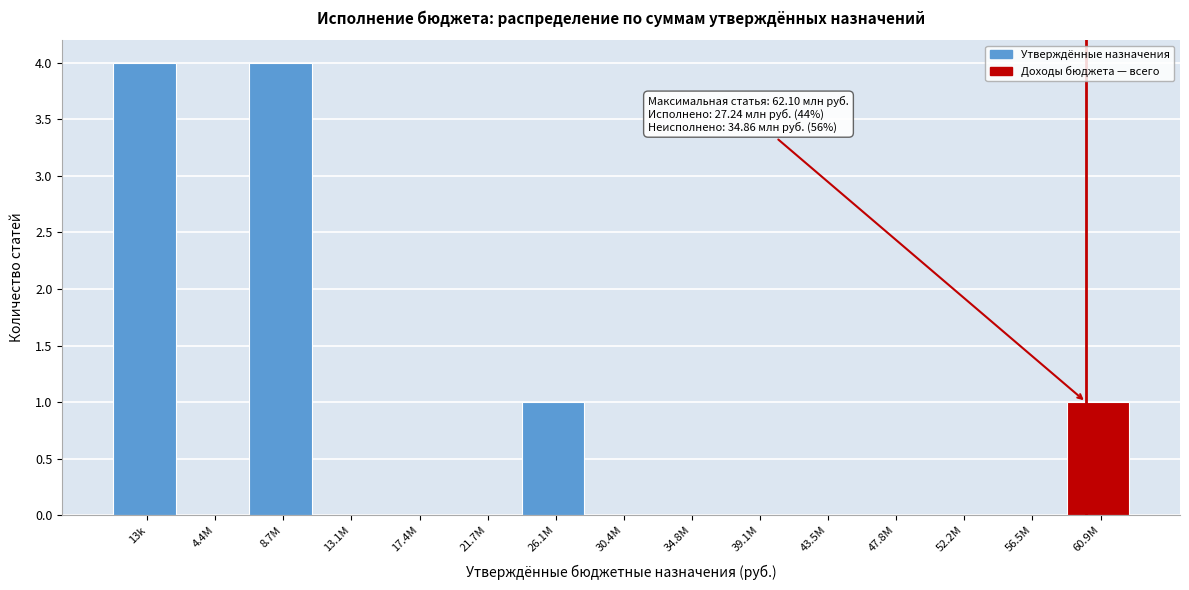

Reading right to left, what are all the values shown in this chart?

60.9M=1	56.5M=0	52.2M=0	47.8M=0	43.5M=0	39.1M=0	34.8M=0	30.4M=0	26.1M=1	21.7M=0	17.4M=0	13.1M=0	8.7M=4	4.4M=0	13k=4